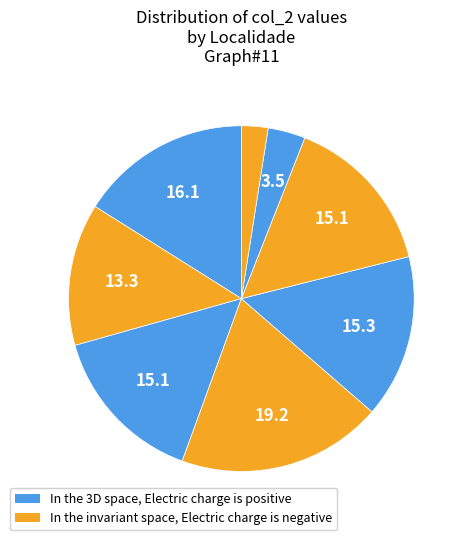

Is there a majority slice in this chart?

No